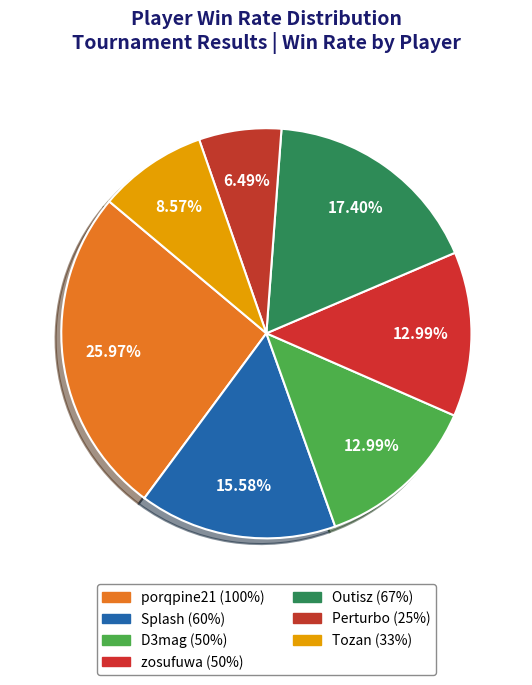

How many segments does this pie chart have?

7